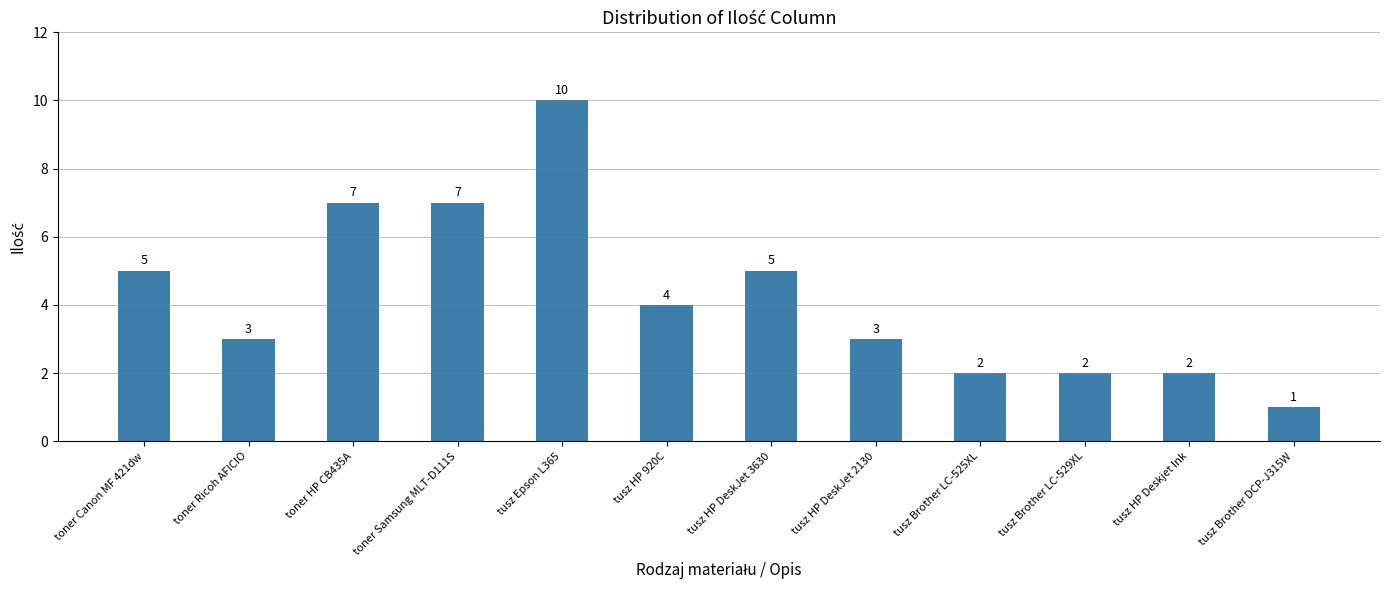

What is the value of the 11th bar from the left?

2